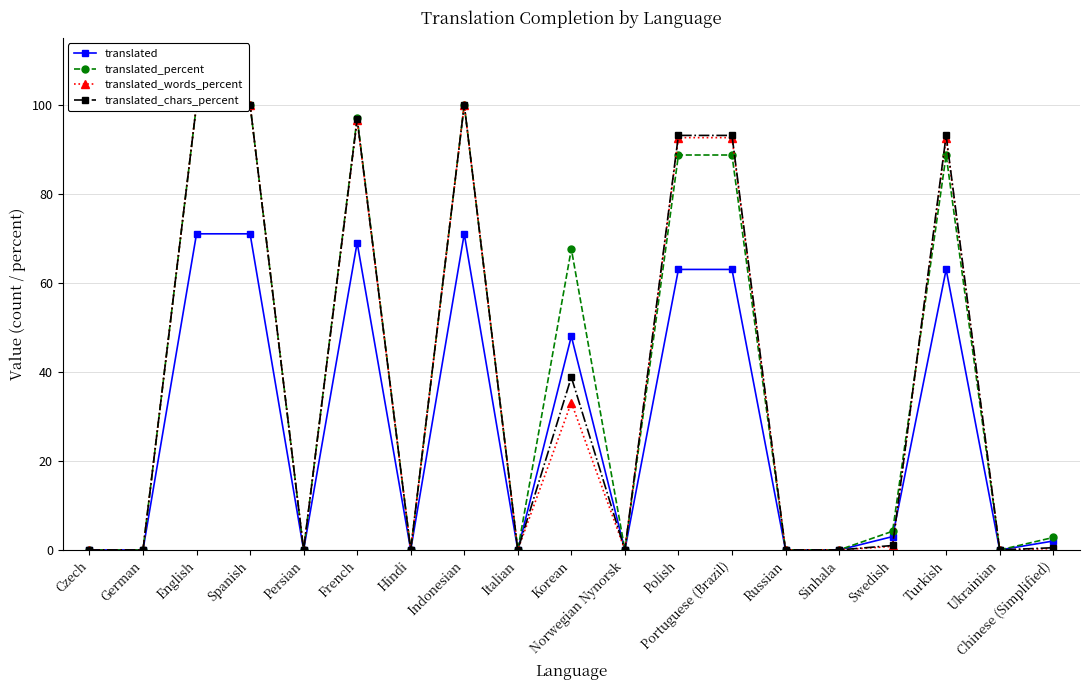

At which category does the chart reach its minimum across all series?

Czech